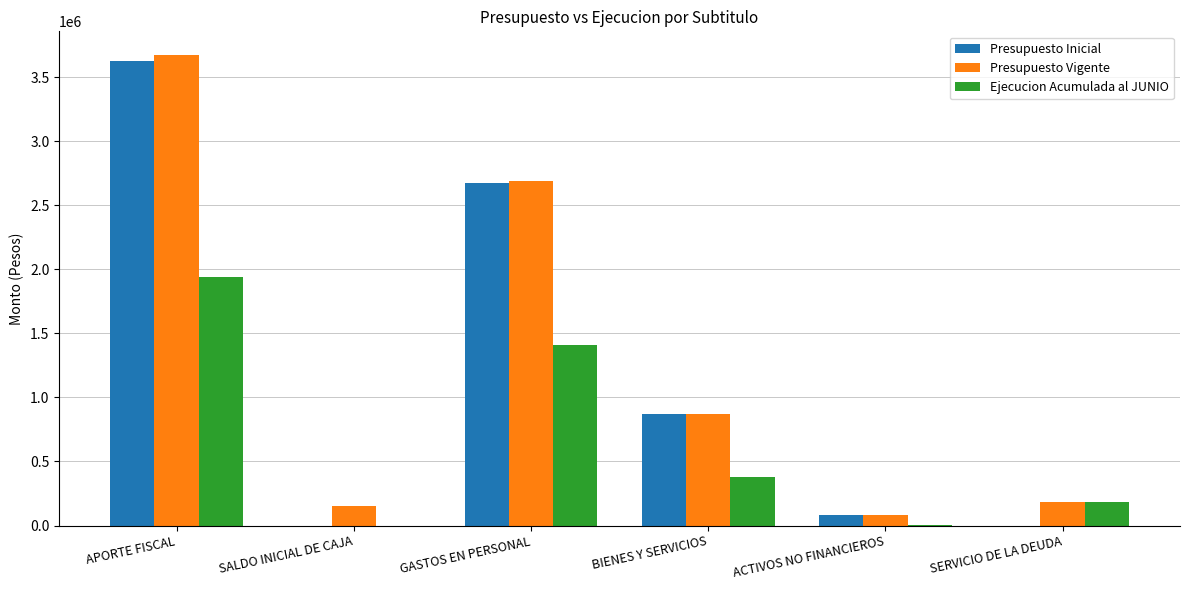

Is it true that Presupuesto Inicial equals 2676397 at GASTOS EN PERSONAL?

True